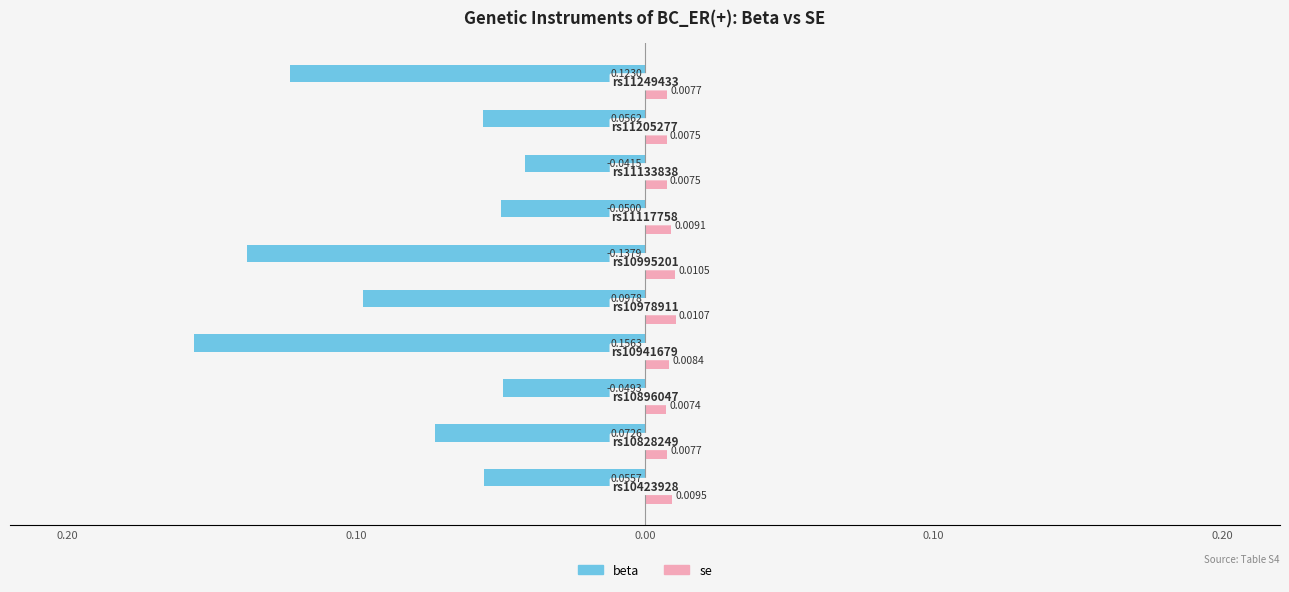

What are all the series names shown in the legend?

beta, se